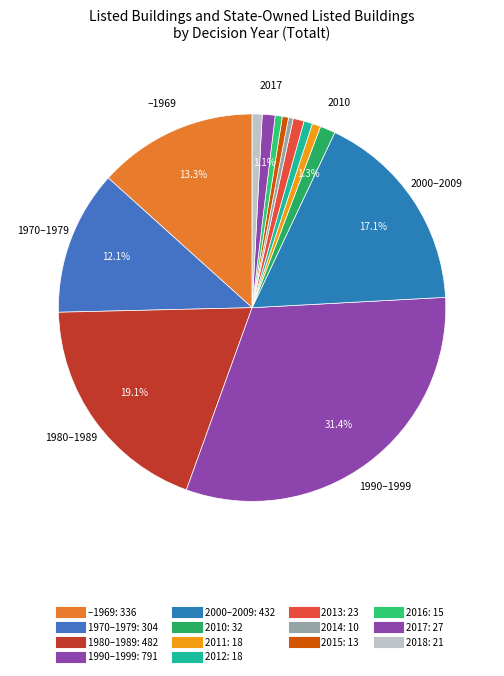

Between 2018 and 2013, which is larger?

2013